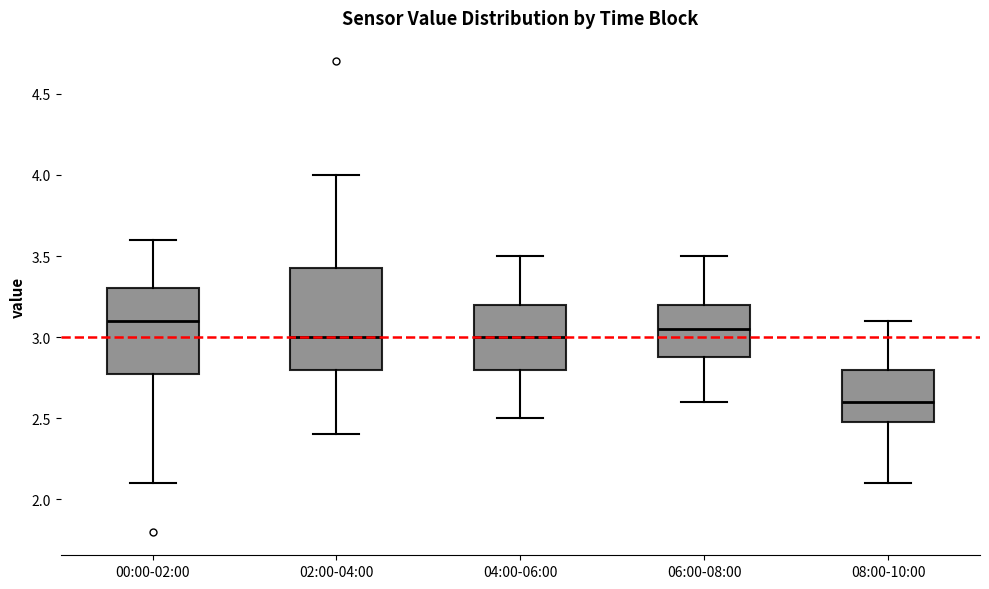

Reading left to right, read every box against the y-axis: the position of its median line, the range the box covers, and the ends of its whiskers. The values are not printed on the chart, so give them approximately, as read against the axis.

00:00-02:00: median 3.10, box 2.80 to 3.30, whiskers 2.10 to 3.60
02:00-04:00: median 3.00, box 2.80 to 3.45, whiskers 2.40 to 4.00
04:00-06:00: median 3.00, box 2.80 to 3.20, whiskers 2.50 to 3.50
06:00-08:00: median 3.05, box 2.90 to 3.20, whiskers 2.60 to 3.50
08:00-10:00: median 2.60, box 2.50 to 2.80, whiskers 2.10 to 3.10